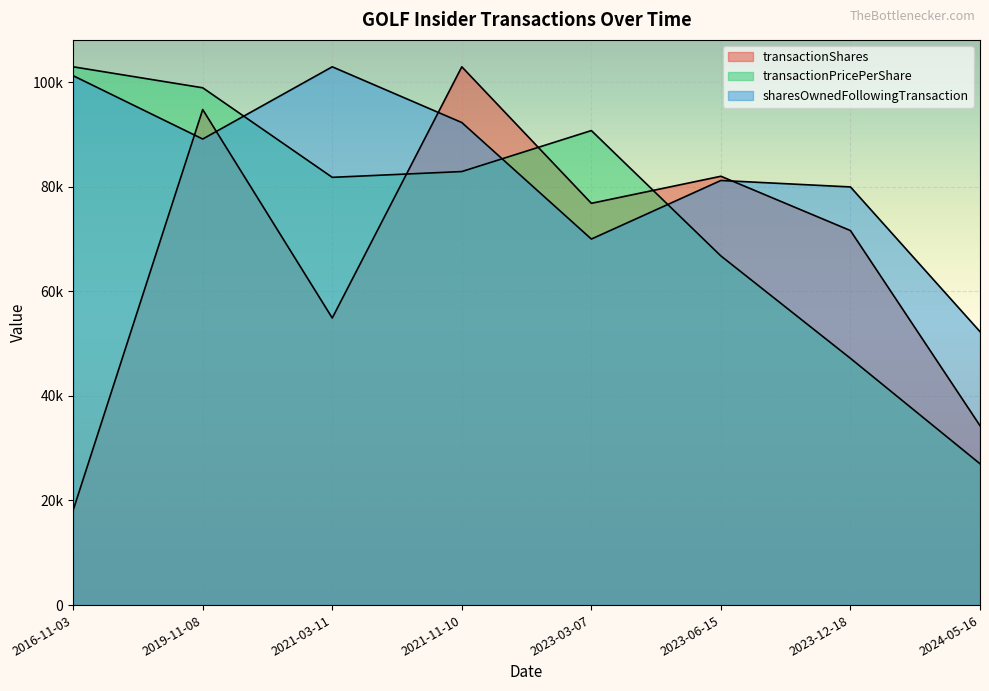

How many data points does each series have?

8